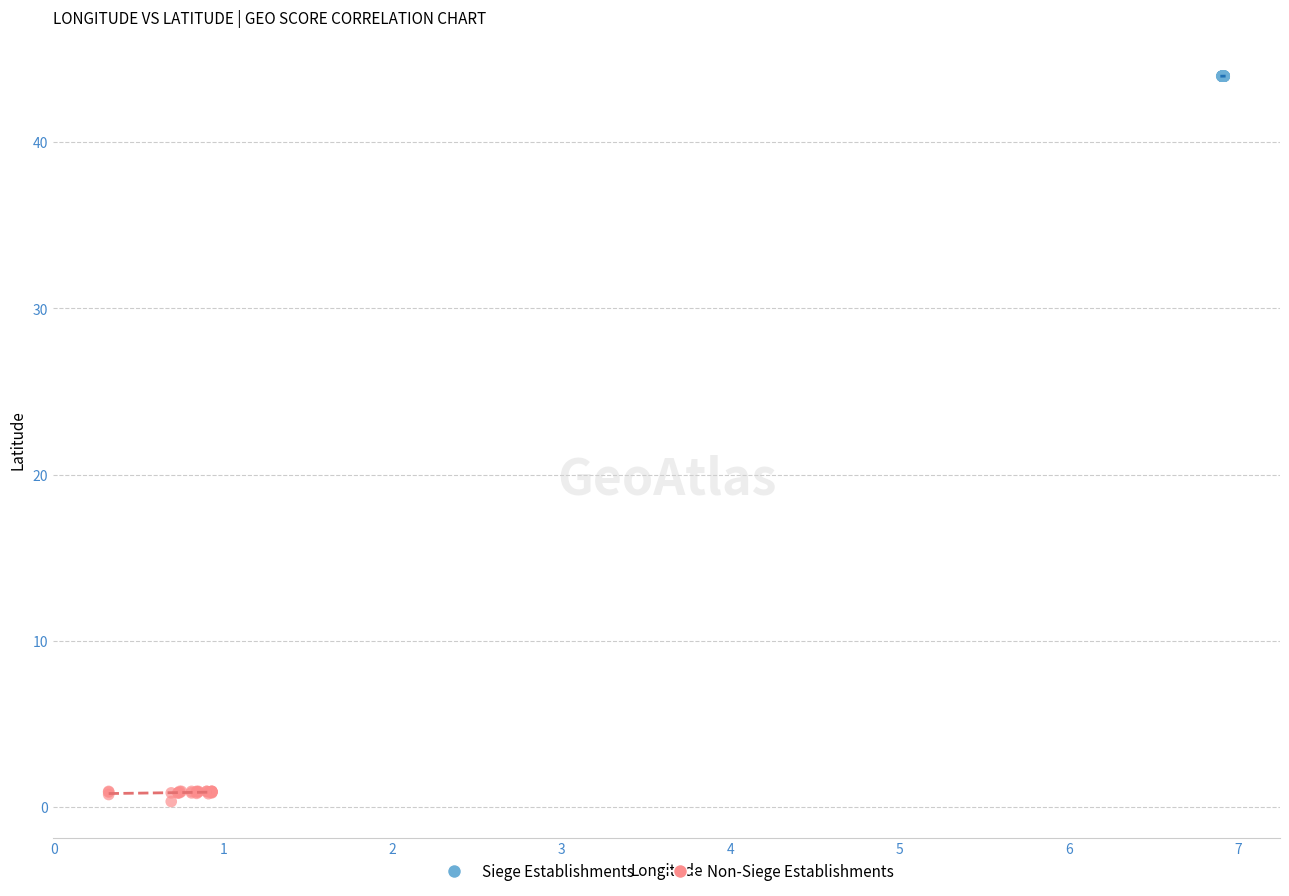

Which series contains the lowest Y value?

Non-Siege Establishments